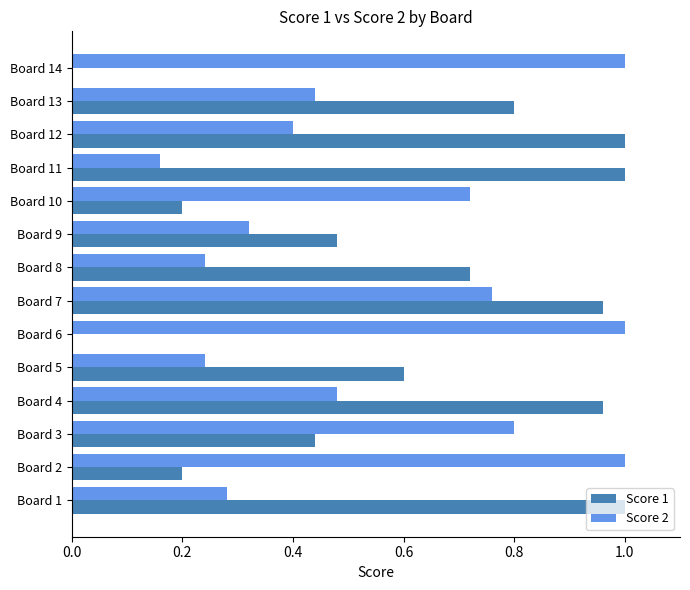

True or false: Score 2 has a value of 1.3 at Board 3.

False